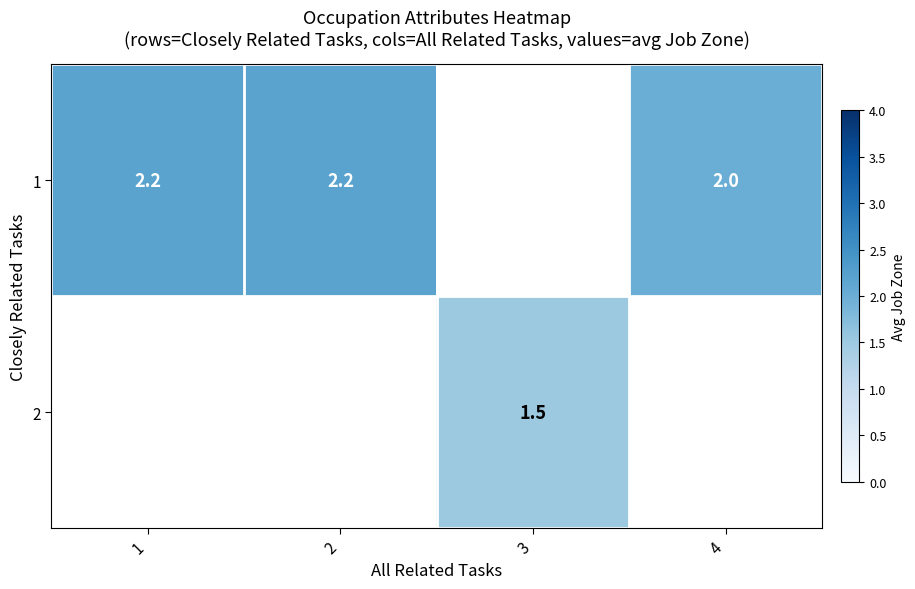

The value of 1 at 2 is 2.2. True or false?

True